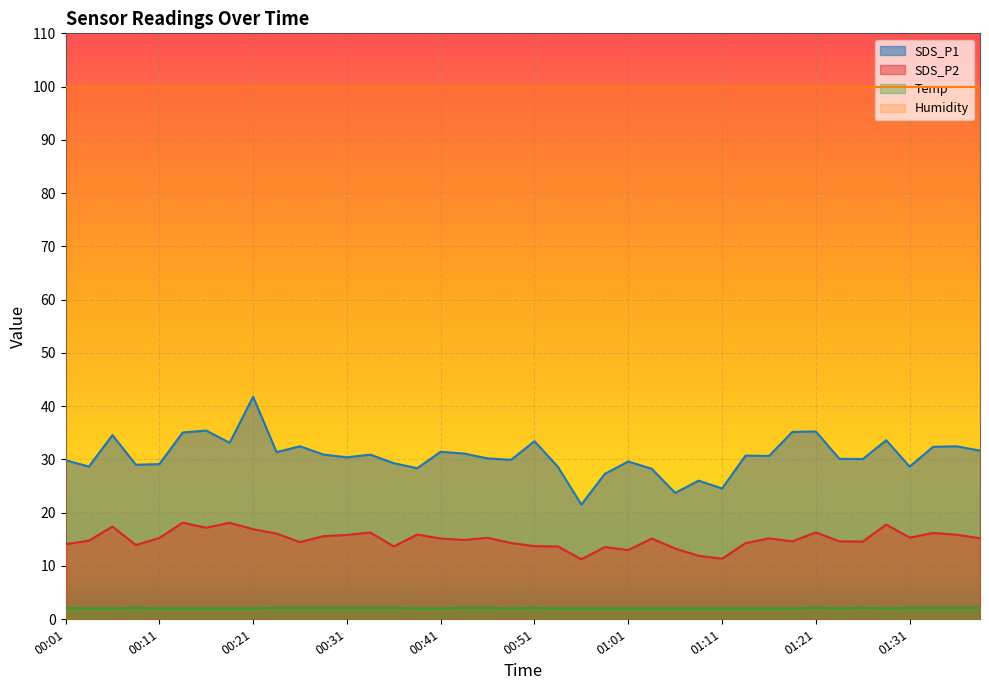

Does the chart display data point markers on the line(s)?

No